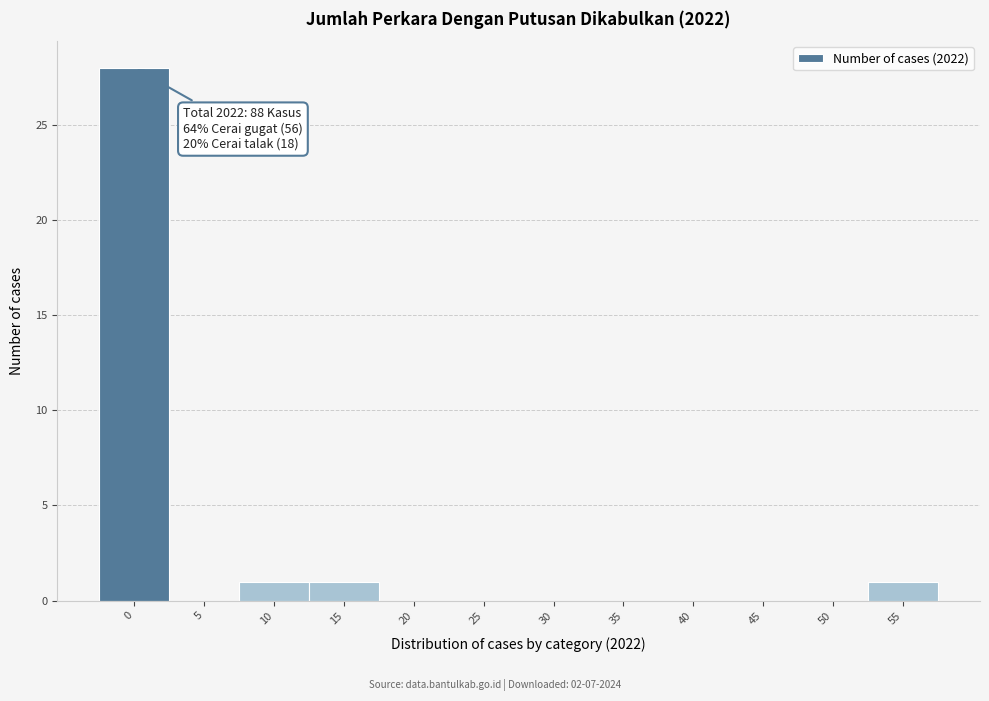

Reading right to left, what are all the values shown in this chart?

55=1	50=0	45=0	40=0	35=0	30=0	25=0	20=0	15=1	10=1	5=0	0=28